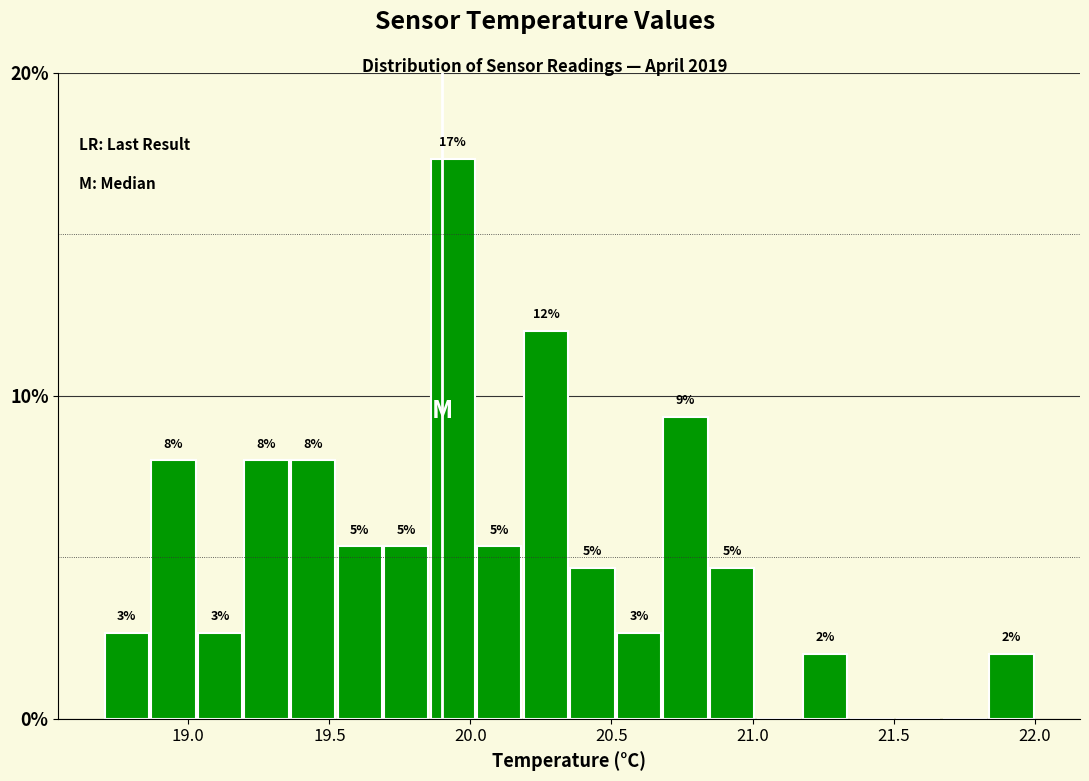

Around what value on the x-axis is the tallest bar? Give the approximate position of its centre, as read against the axis.

19.95